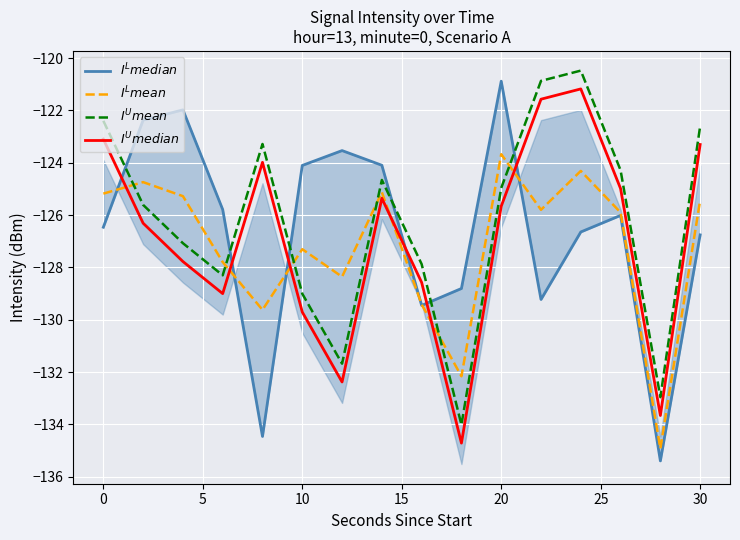

What is the highest value of the $I^{L}mean$ series?

-123.7